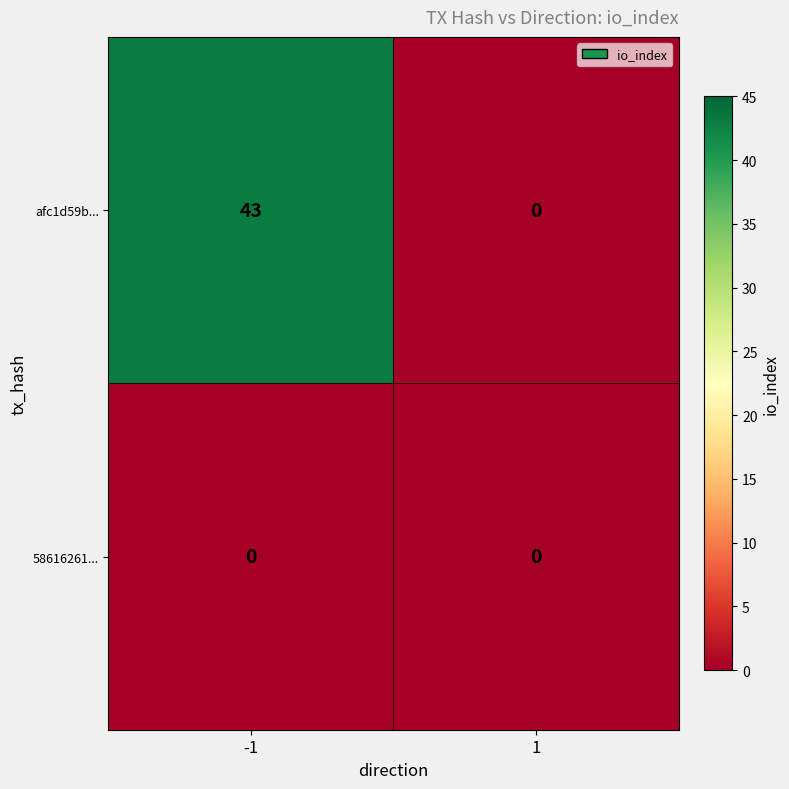

What is the spread (max minus min) of values at -1?

43